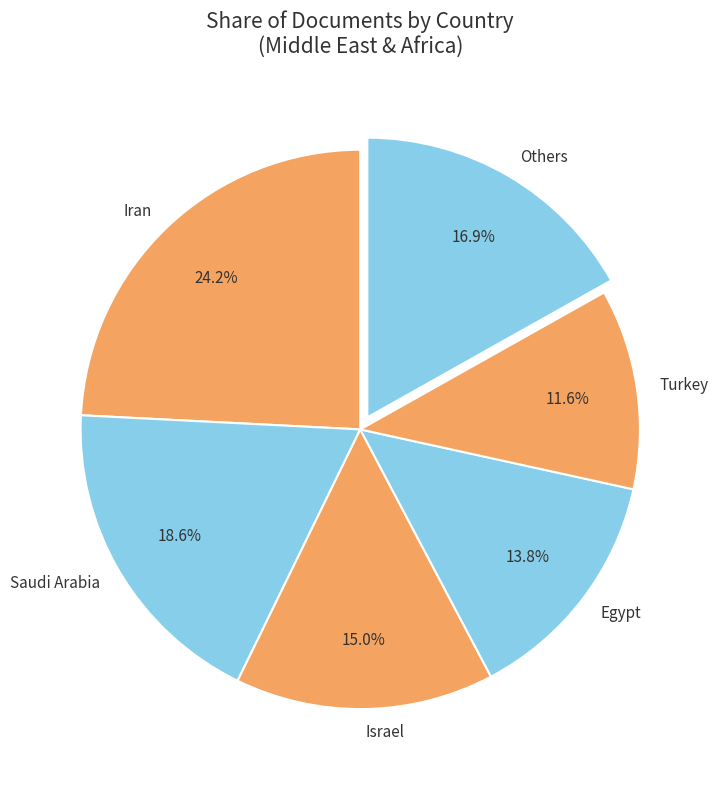

Combined, what portion of the pie is Israel and Iran?

39.2%